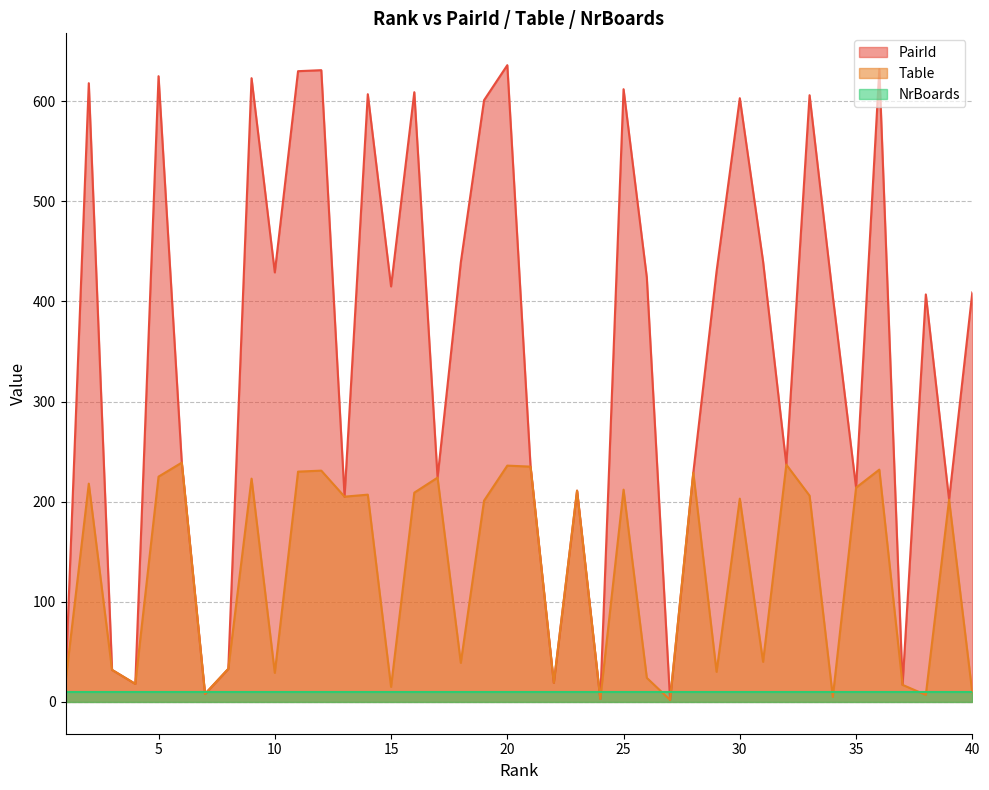

True or false: PairId and Table intersect in this chart.

False